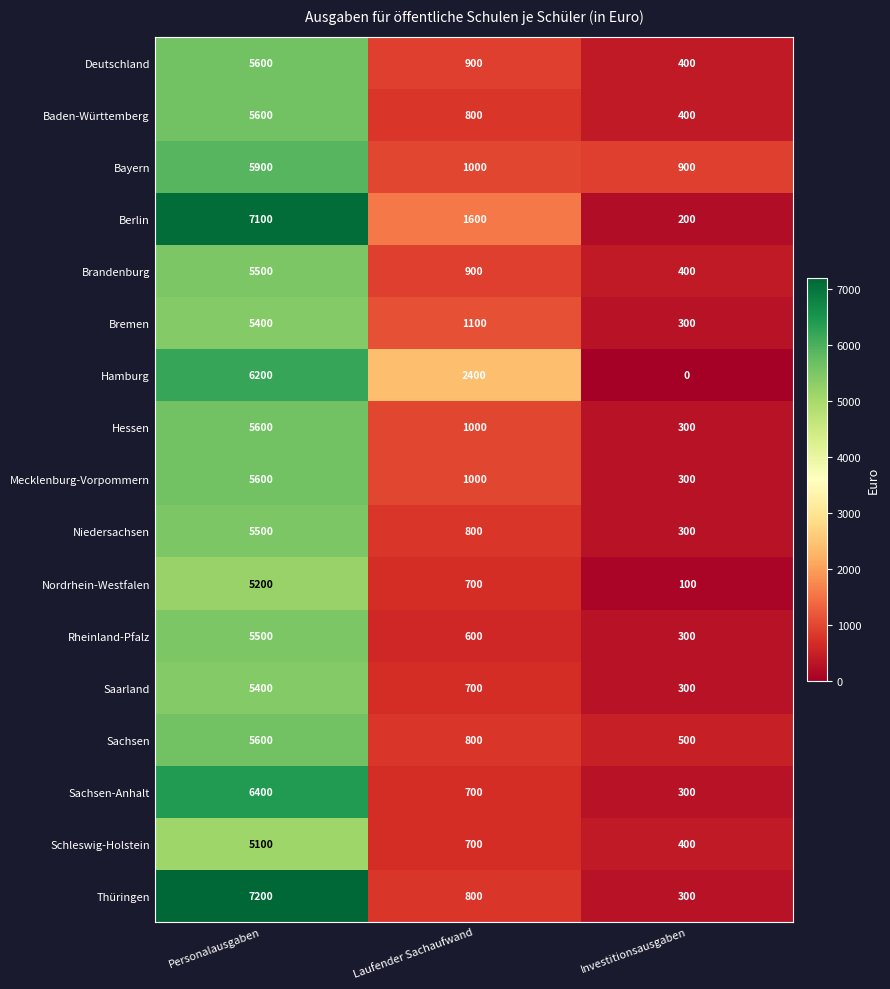

Is it true that Deutschland equals 900 at Laufender Sachaufwand?

True